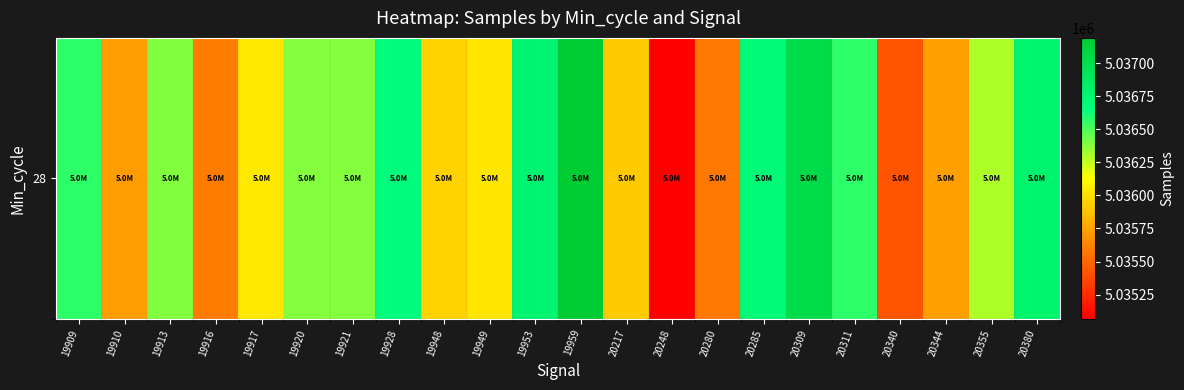

What is the sum of the values at 20311 and 19910?

10072287